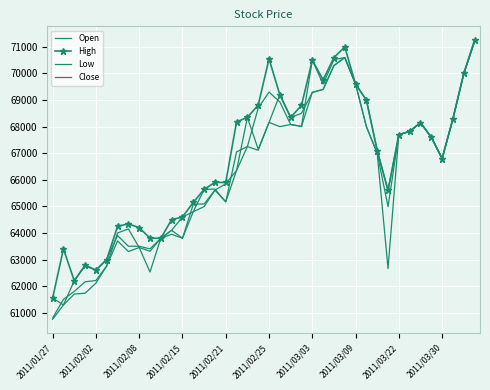

Reading left to right, what are all the values shown in this chart?

Open: 60800	61500	61800	62160	62210	62760	64000	64150	63450	63310	63800	64100	63800	65080	65090	65610	65850	66350	68350	67150	68160	69200	68350	68500	69290	69400	70300	70600	69600	69000	67100	65600	67700	67820	68150	67600	66800	68300	69990	71250
High: 61550	63400	62200	62790	62600	63000	64250	64340	64200	63800	63800	64500	64600	65150	65640	65900	65900	68180	68350	68810	70550	69200	68350	68800	70500	69760	70600	71000	69600	69000	67100	65600	67700	67820	68150	67600	66800	68300	70000	71250
Low: 60750	61290	61700	61730	62110	62760	63700	63300	63450	62530	63800	63950	63800	64800	64990	65610	65170	66350	67250	67110	68160	68000	68080	68010	69290	69400	70300	70600	69600	68000	67000	62660	67700	67820	68150	67600	66800	68300	69990	71200
Close: 61550	61290	62200	62760	62600	63000	63900	63500	63500	63400	63800	64100	64600	64800	65640	65650	65170	67050	67250	68700	69300	68930	68080	68010	70500	69600	70520	70600	69600	68000	67000	64990	67700	67820	68150	67600	66800	68300	70000	71200